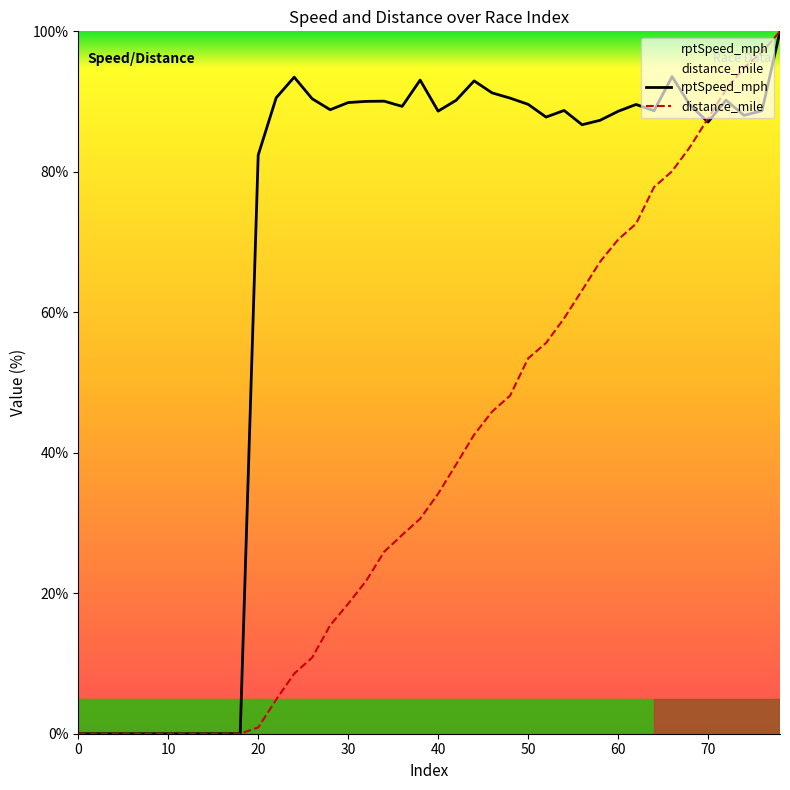

Is the value of rptSpeed_mph at 21 greater than the value of distance_mile at 28?

Yes